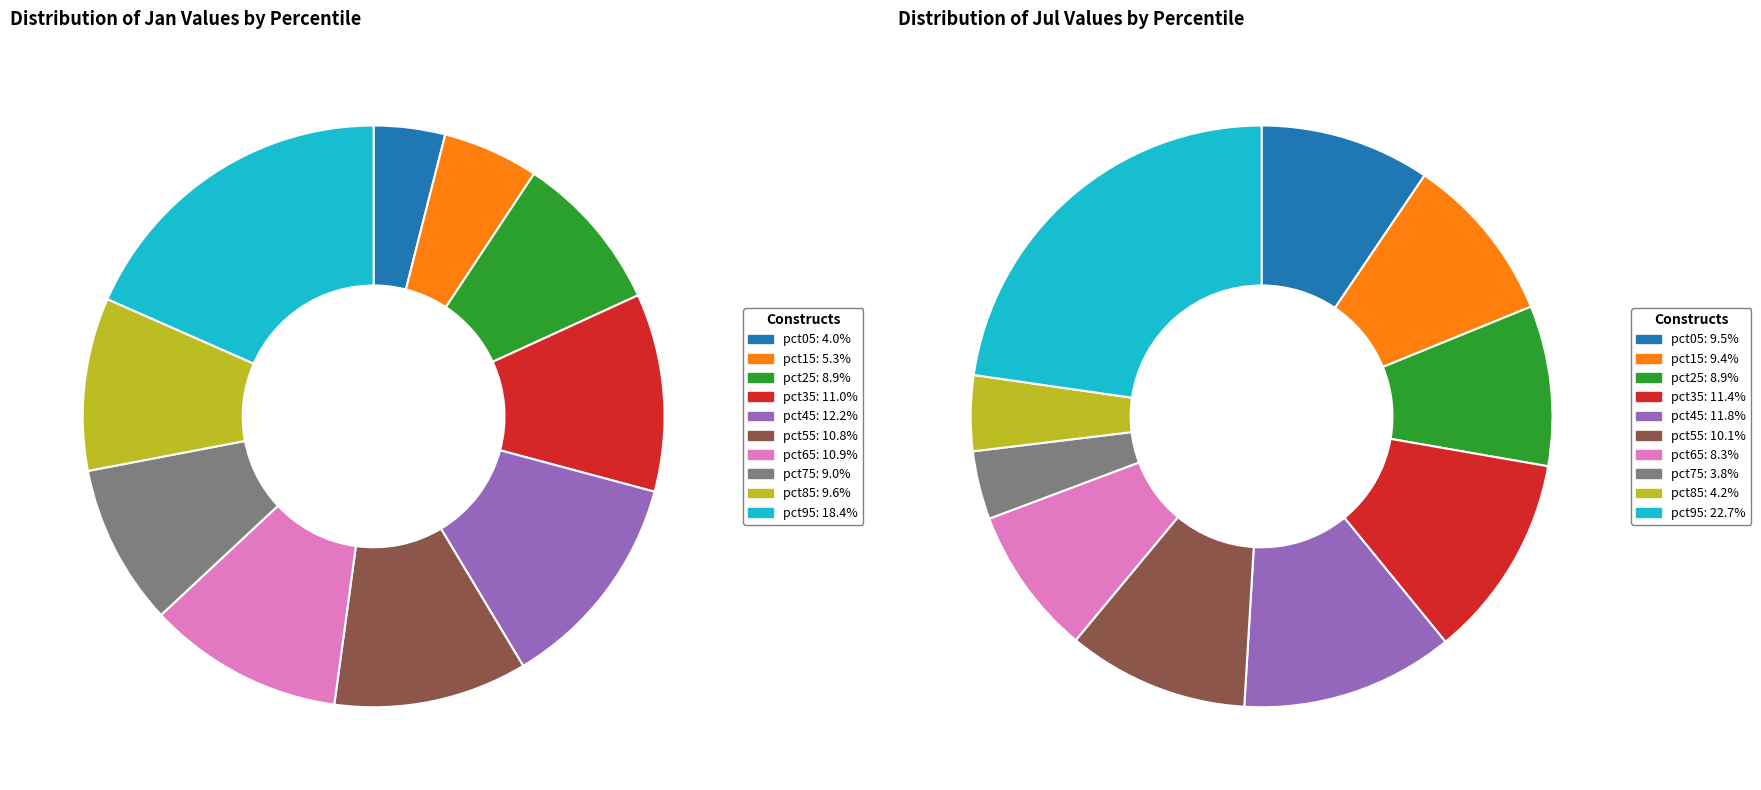

Is 5 the majority of the pie?

No